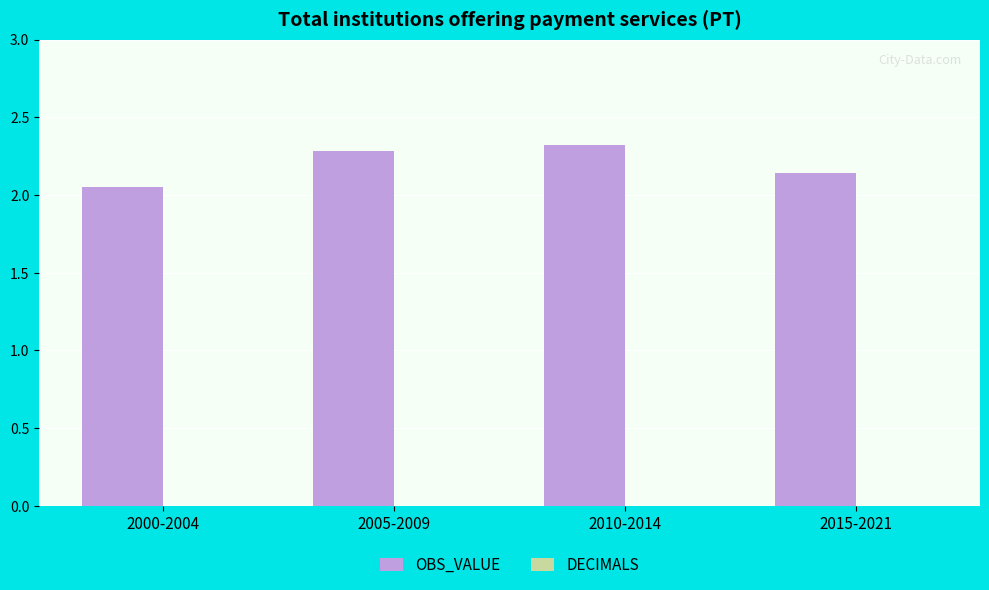

At which label is the value closest to 2?

2000-2004